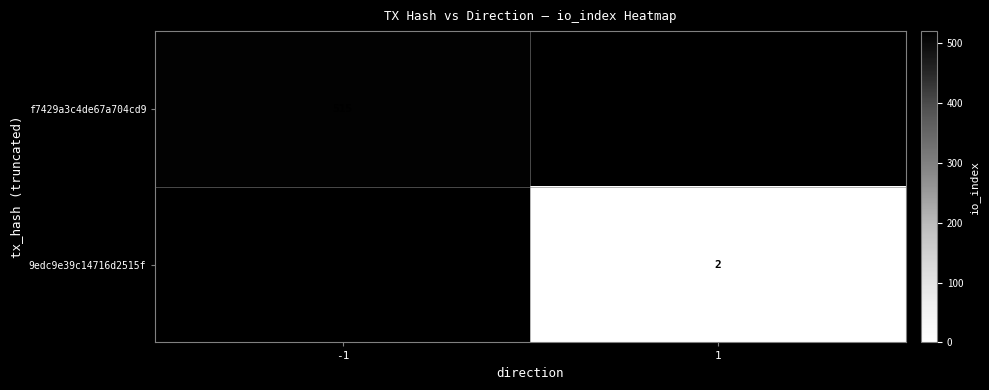

Between -1 and 1, which is larger?

1